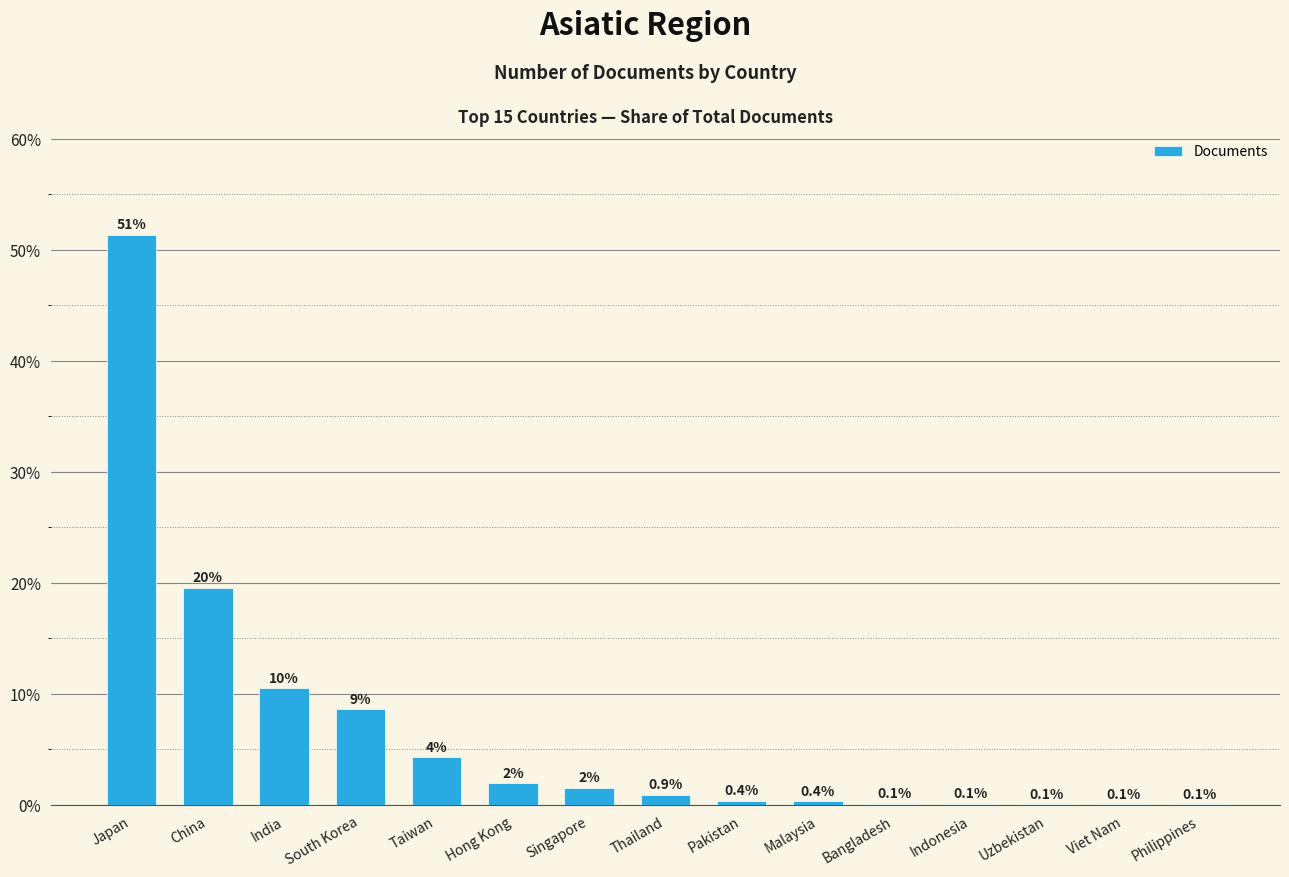

What is the approximate value at India?

10.5